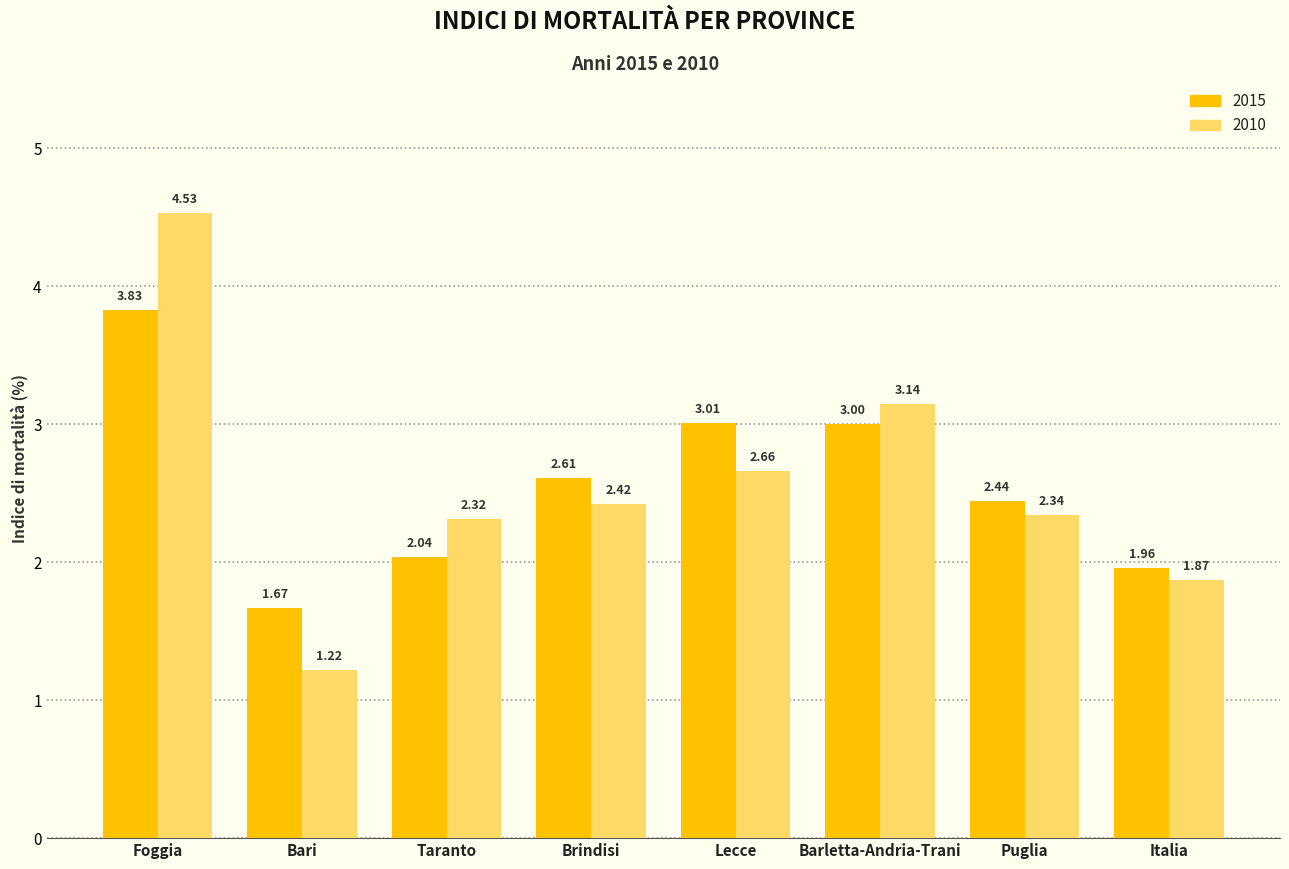

At which category is the sum across all series the highest?

Foggia